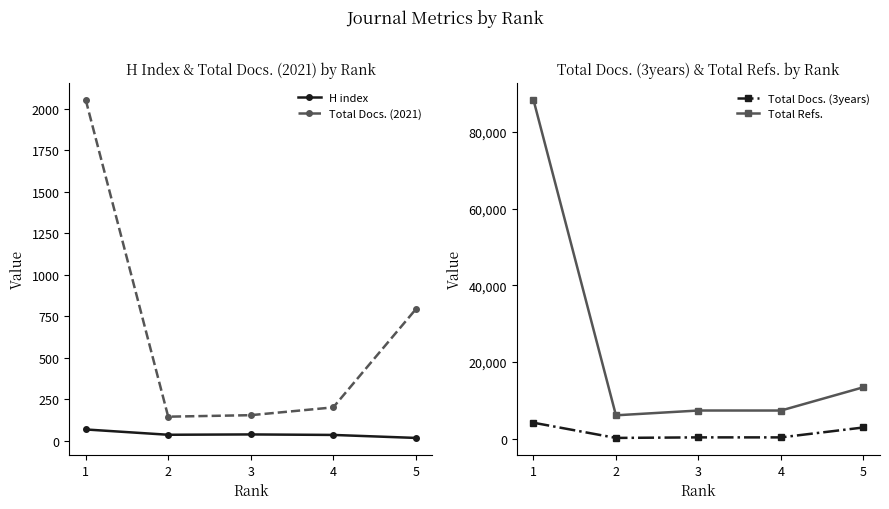

What is the value of the Total Docs. (3years) point at the 2nd from the left?

165